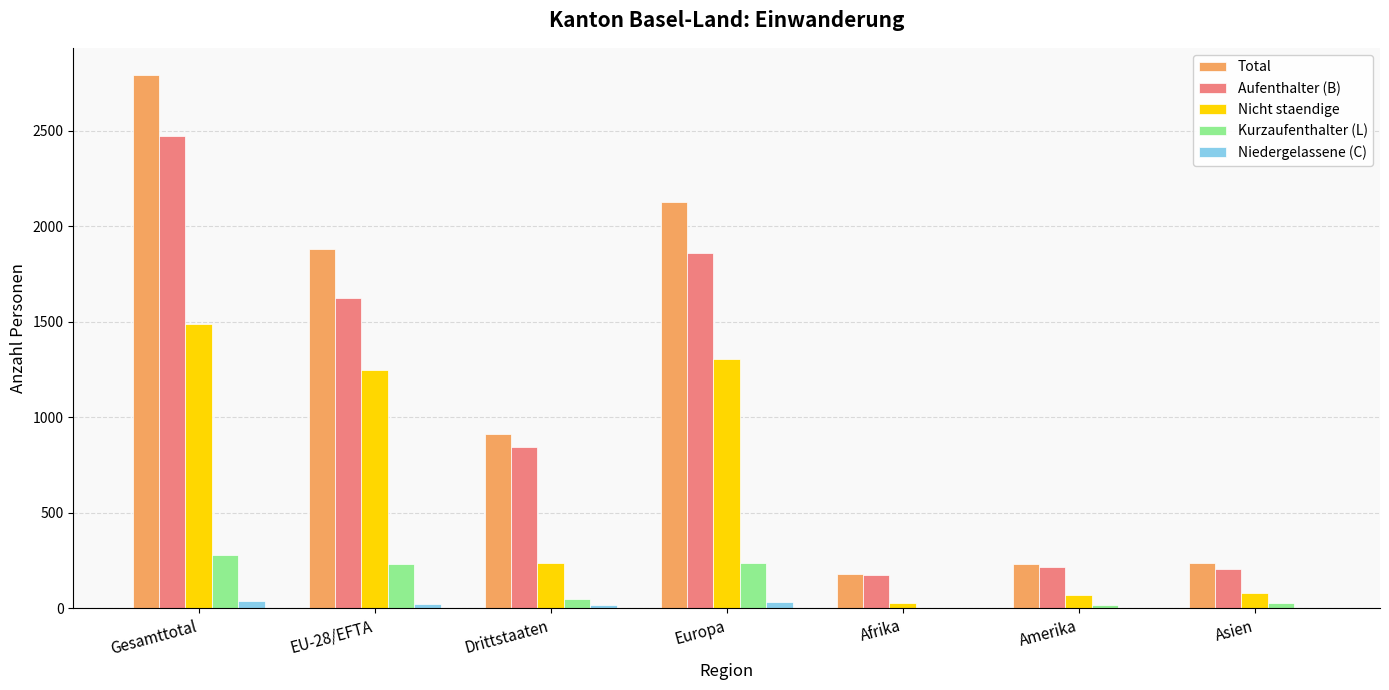

Is the value of Nicht staendige at Drittstaaten greater than the value of Niedergelassene (C) at Gesamttotal?

Yes